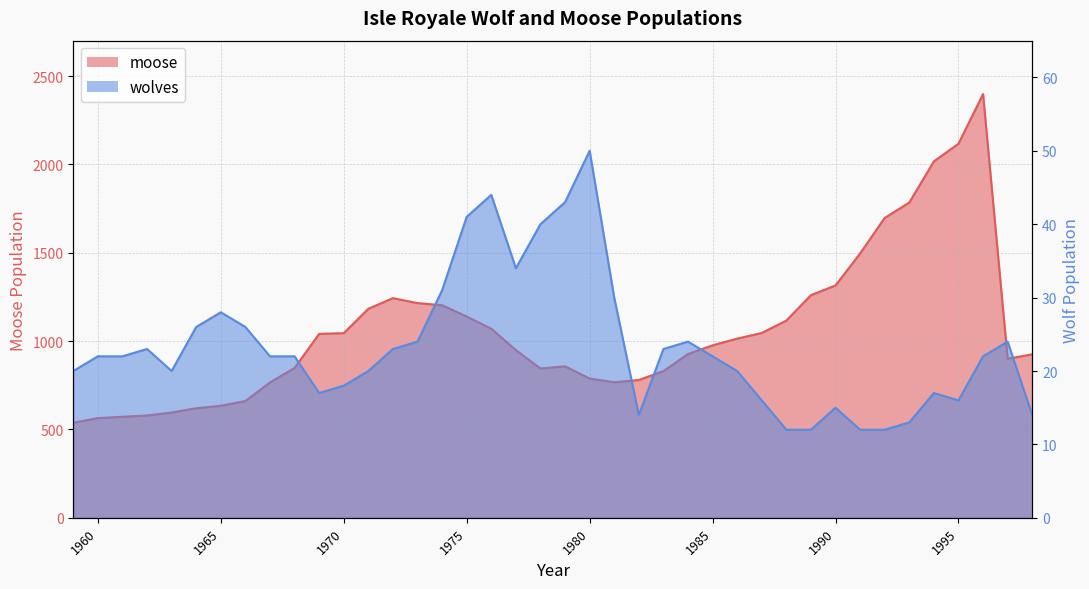

In wolves, how many points are lower than both neighbors (excluding endpoints)?

5